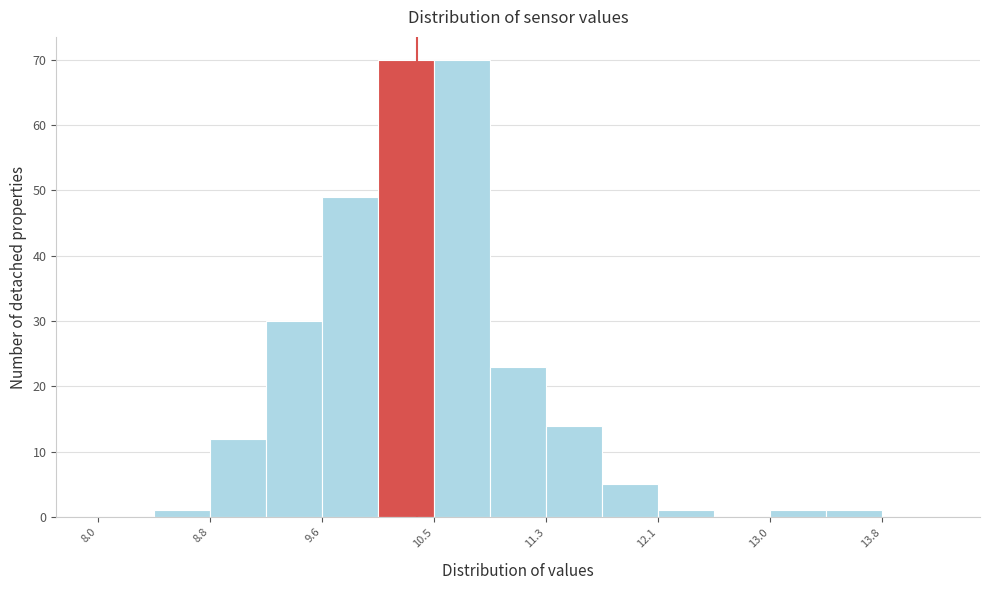

Reading left to right, transcribe this chart: for each bar, give the range it covers on the x-axis and its height. Neither the bar edges nor the heights are printed on the chart, so give them approximately, as read against the axes.

8.0 to 8.4: 0
8.4 to 8.8: 1
8.8 to 9.2: 12
9.2 to 9.6: 30
9.6 to 10.1: 49
10.1 to 10.5: 70
10.5 to 10.9: 70
10.9 to 11.3: 23
11.3 to 11.7: 14
11.7 to 12.1: 5
12.1 to 12.6: 1
12.6 to 13.0: 0
13.0 to 13.4: 1
13.4 to 13.8: 1
13.8 to 14.2: 0